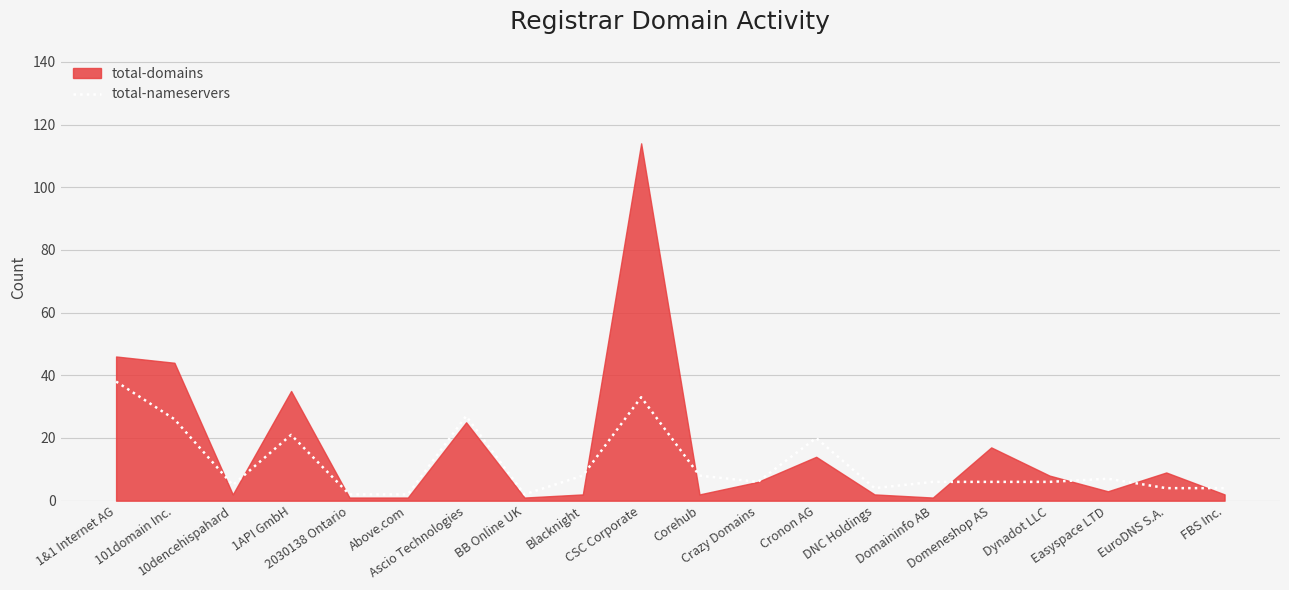

What is the highest value of the total-nameservers series?

38